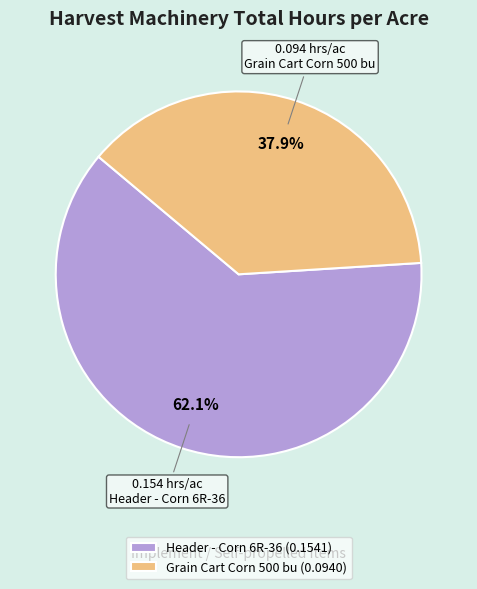

To the nearest percent, what portion does Grain Cart Corn 500 bu represent?

38%